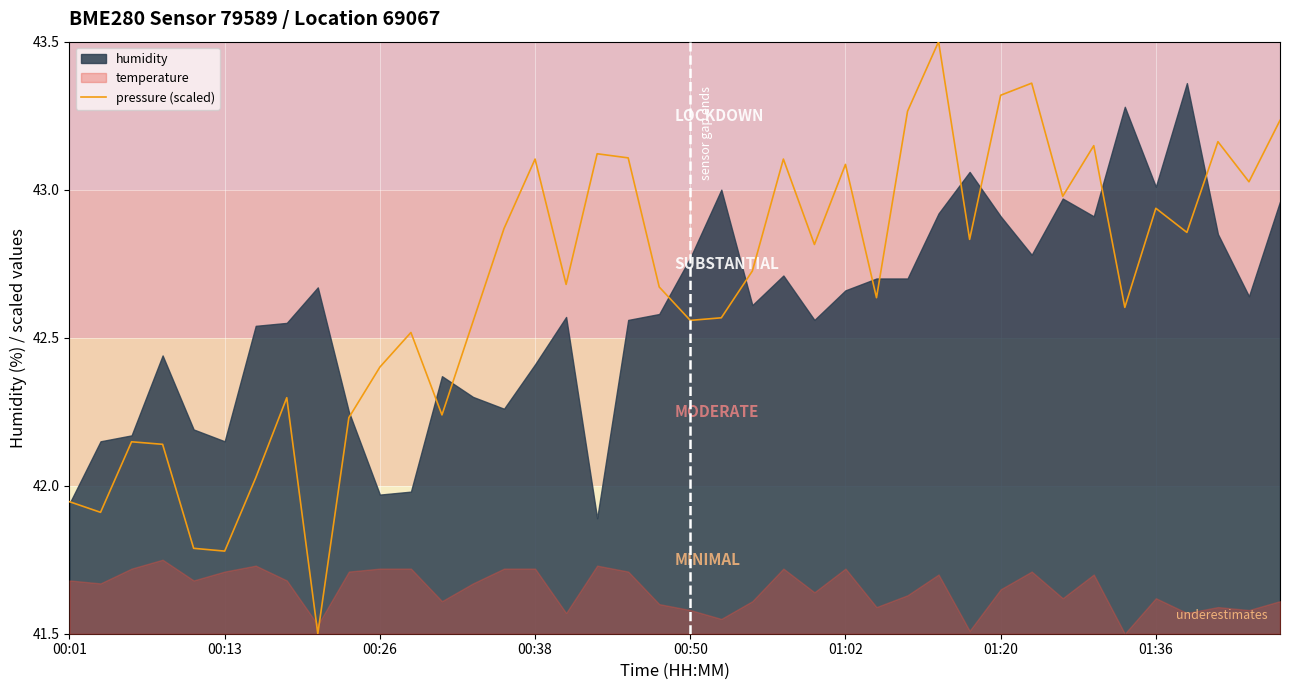

What is the minimum value for pressure (scaled)?

41.5